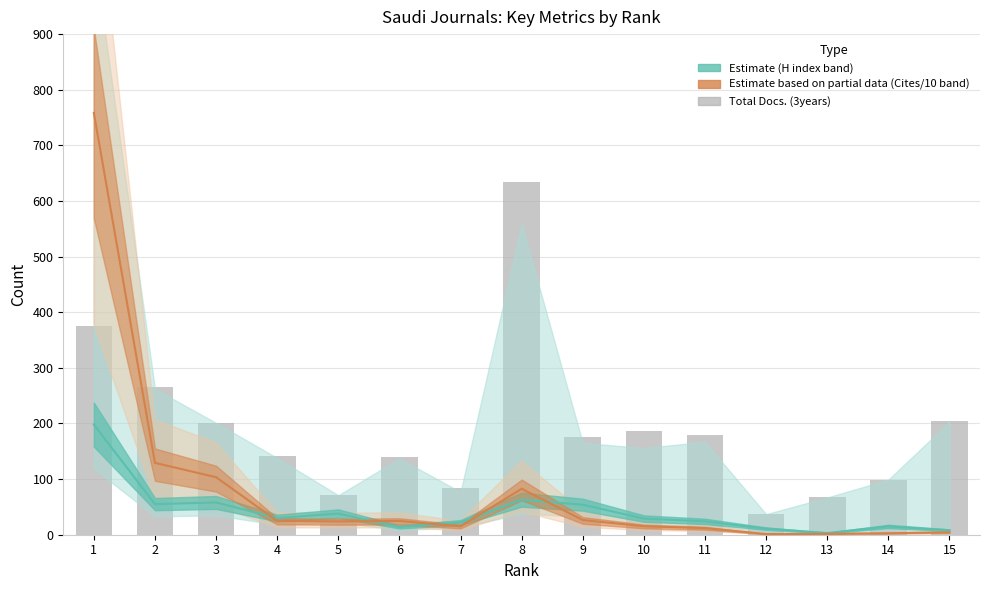

At which label is the value closest to 336?

1